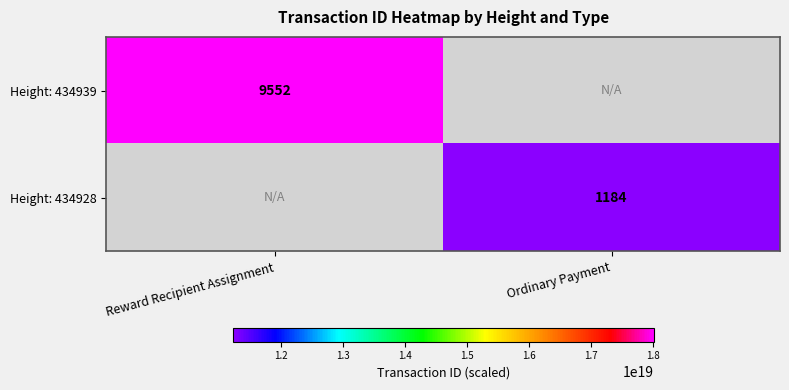

The Height: 434928 series shows 1969 at Ordinary Payment. True or false?

False